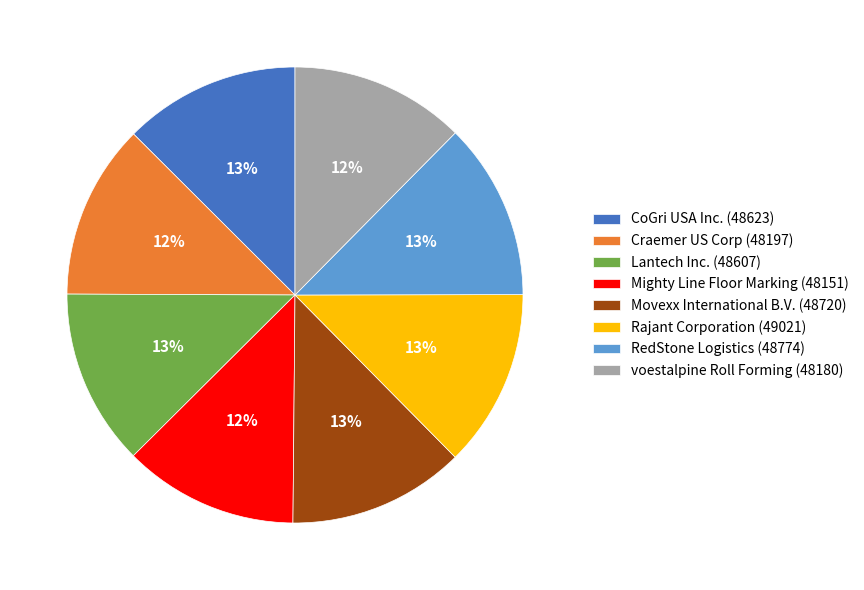

Approximately how many times larger is the value at Rajant Corporation compared to Movexx International B.V.?

1.0